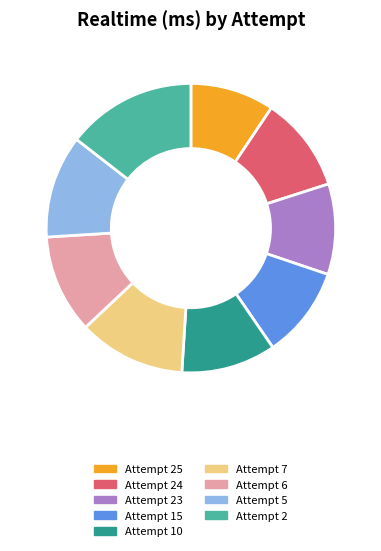

Is there any slice that represents more than half of the pie?

No